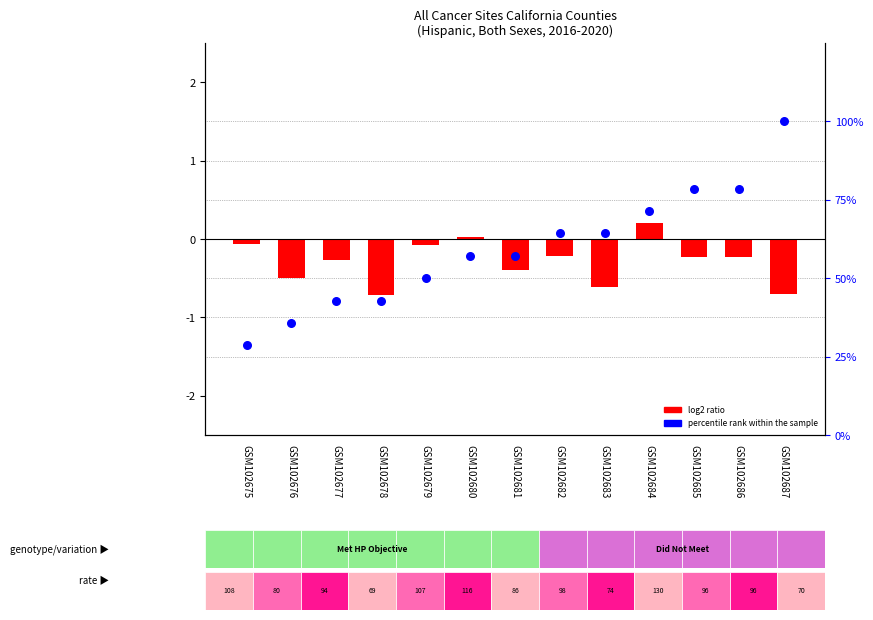

Which series has the largest total across all categories?

percentile rank within the sample